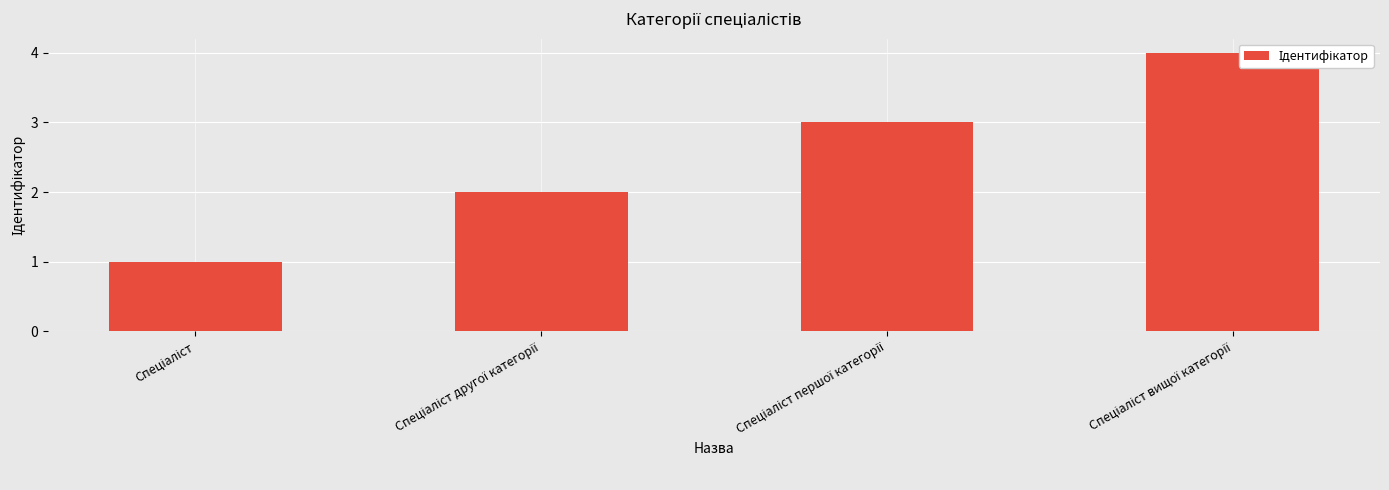

Reading right to left, extract all data points from this chart.

Спеціаліст вищої категорії=4	Спеціаліст першої категорії=3	Спеціаліст другої категорії=2	Спеціаліст=1